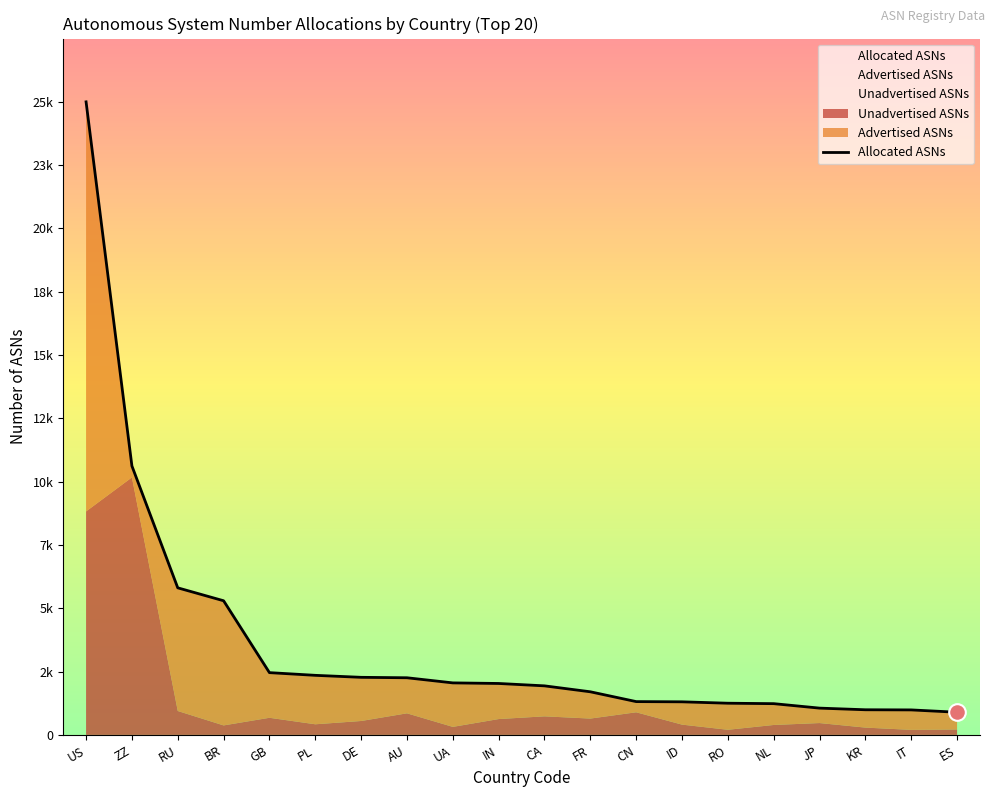

What is the label of the 19th point from the right?

ZZ